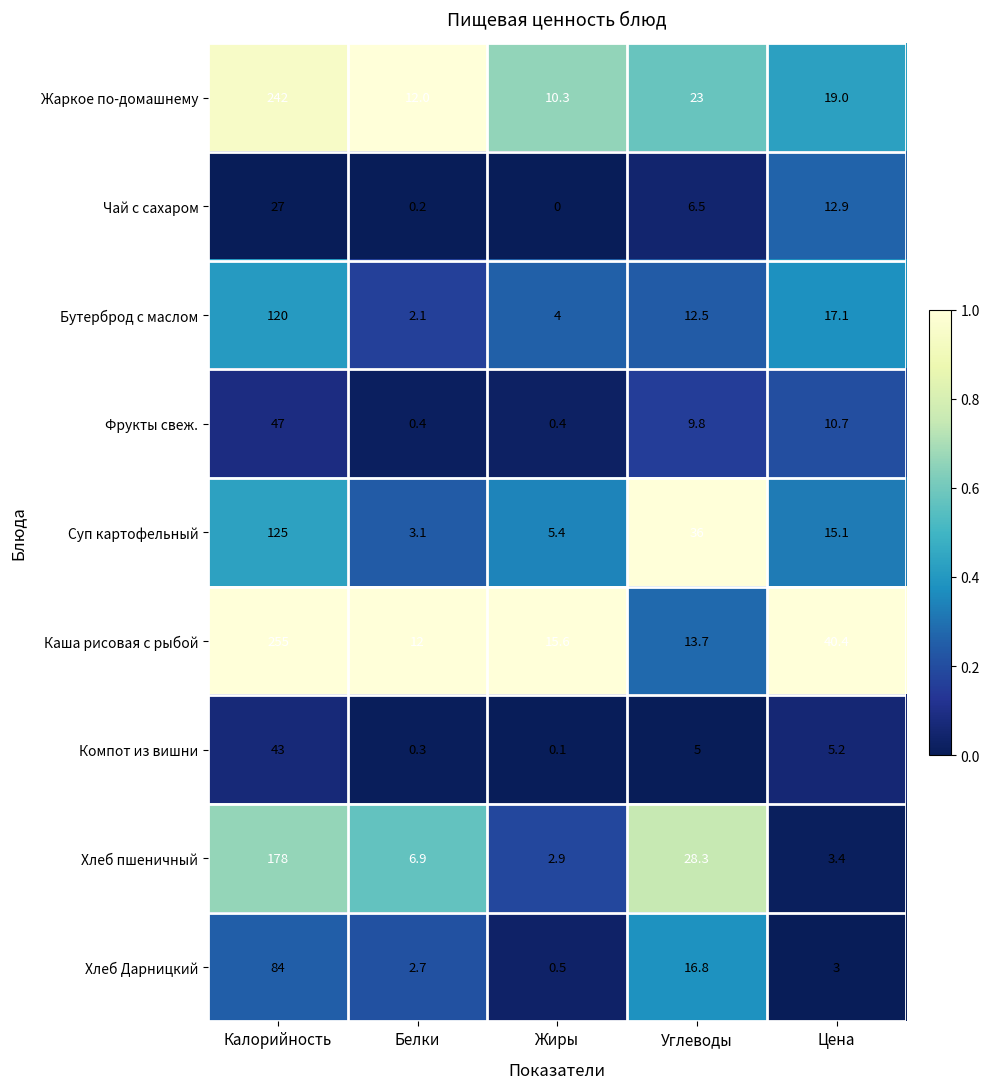

What is the sum of the Фрукты свеж. values at Калорийность and Цена?

57.7